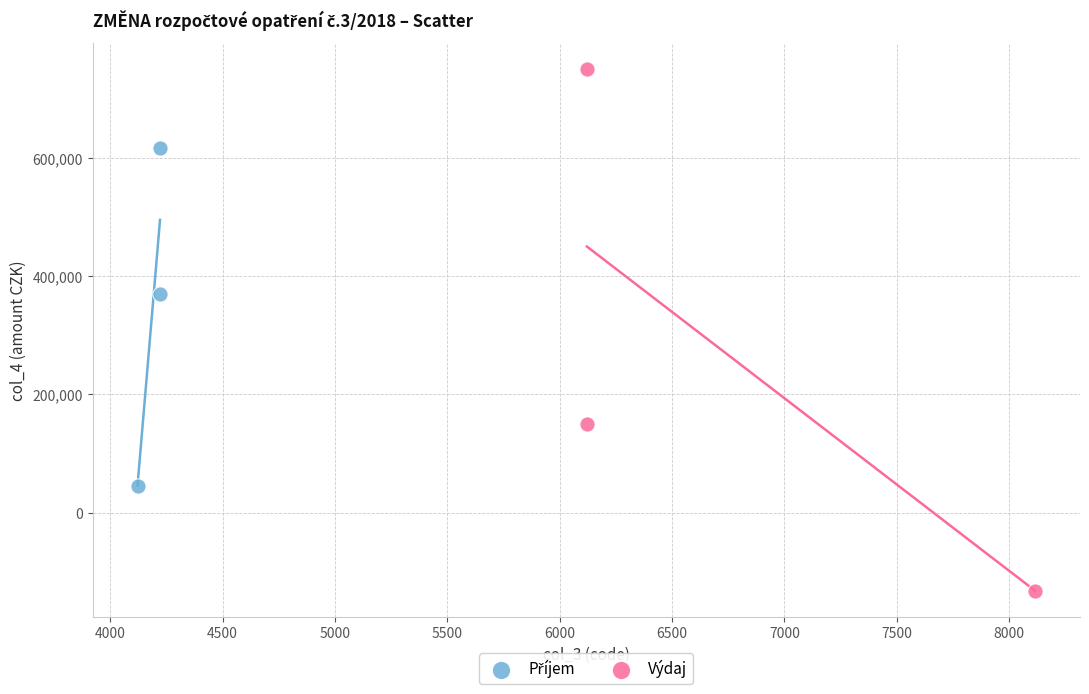

Which series has the largest Y range (max minus min)?

Výdaj